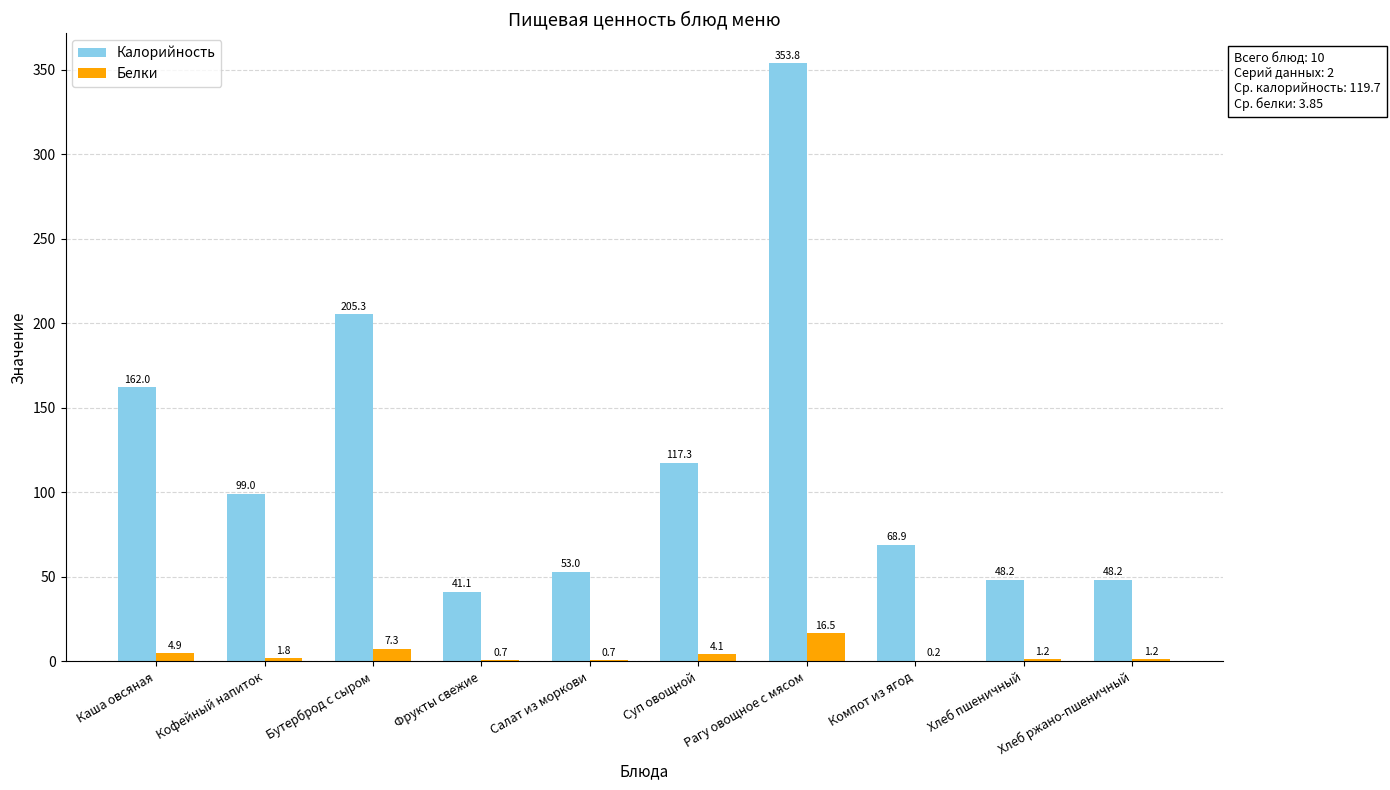

True or false: Калорийность has a value of 53.0 at Салат из моркови.

True